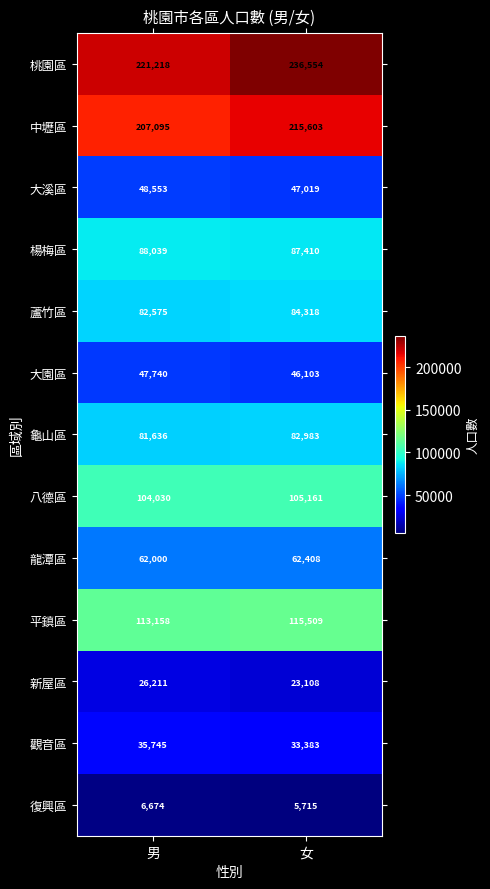

At which category does the chart reach its minimum across all series?

女